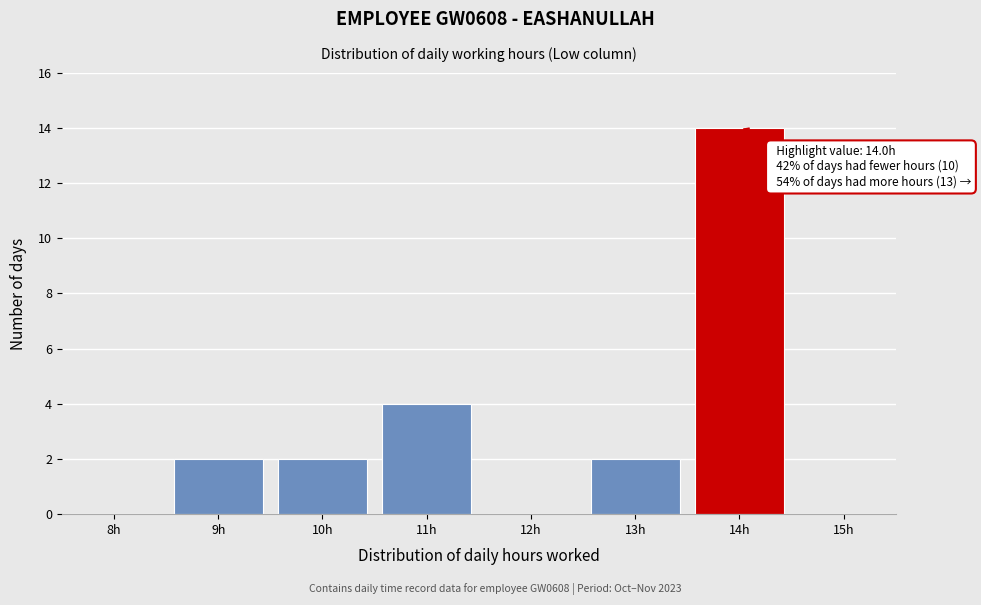

Reading left to right, what are all the values shown in this chart?

8h=0	9h=2	10h=2	11h=4	12h=0	13h=2	14h=14	15h=0